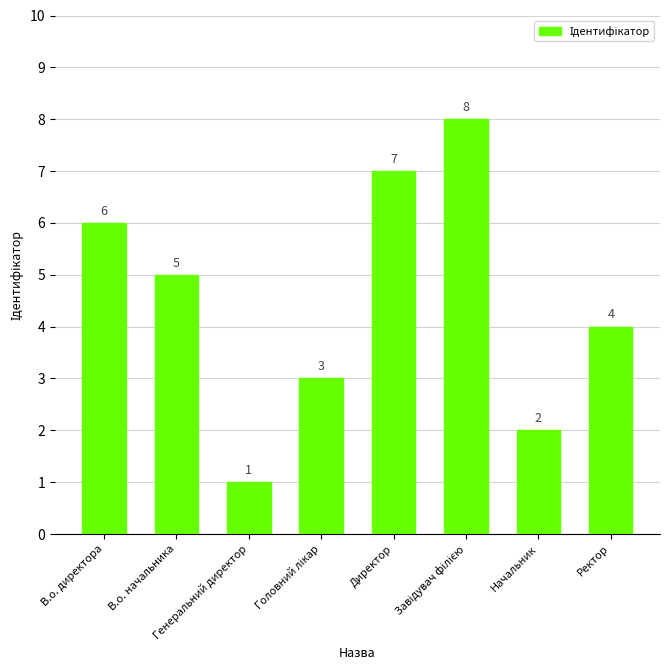

What is the maximum value shown in the chart?

8